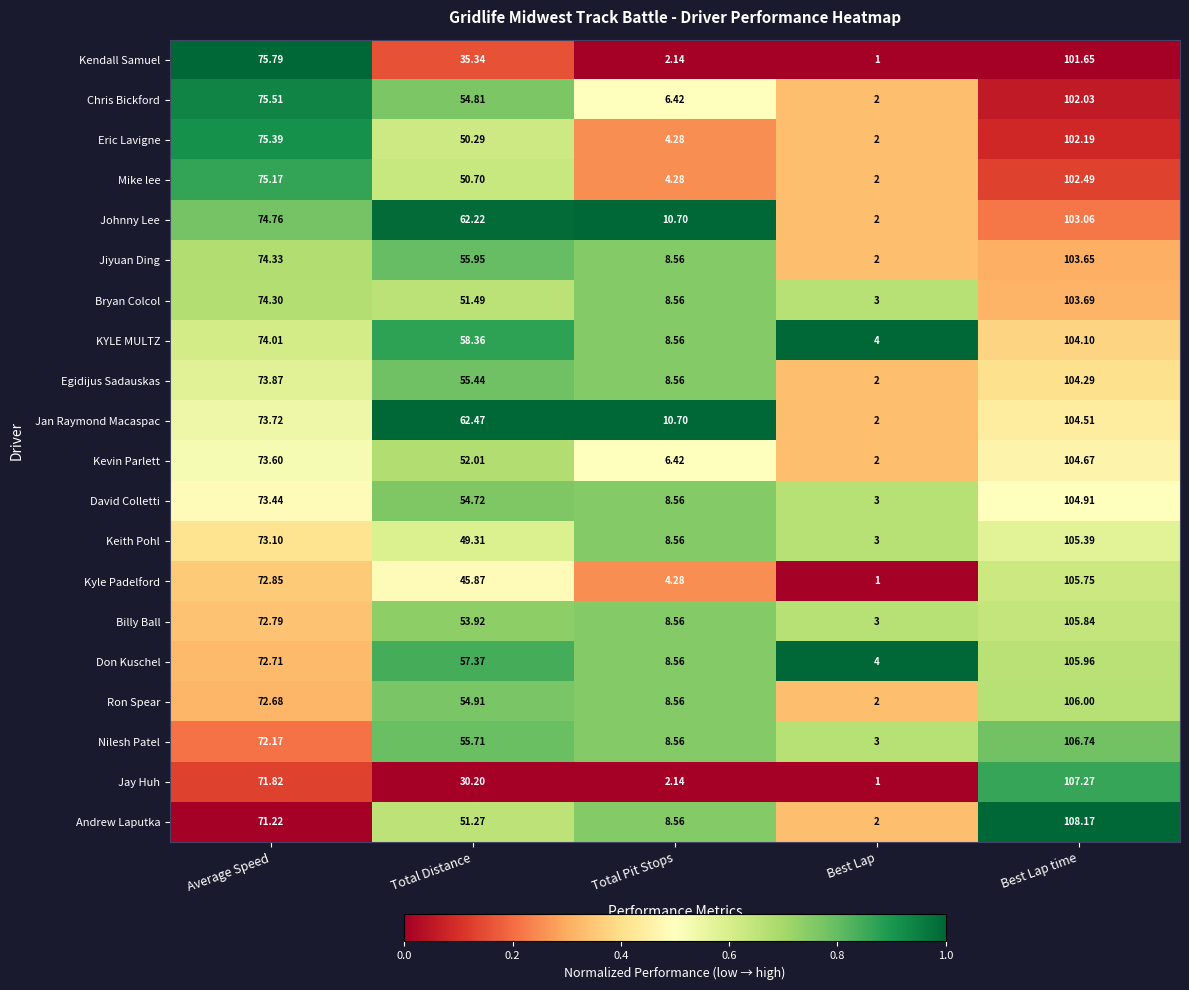

Which series has the largest total across all categories?

Jan Raymond Macaspac